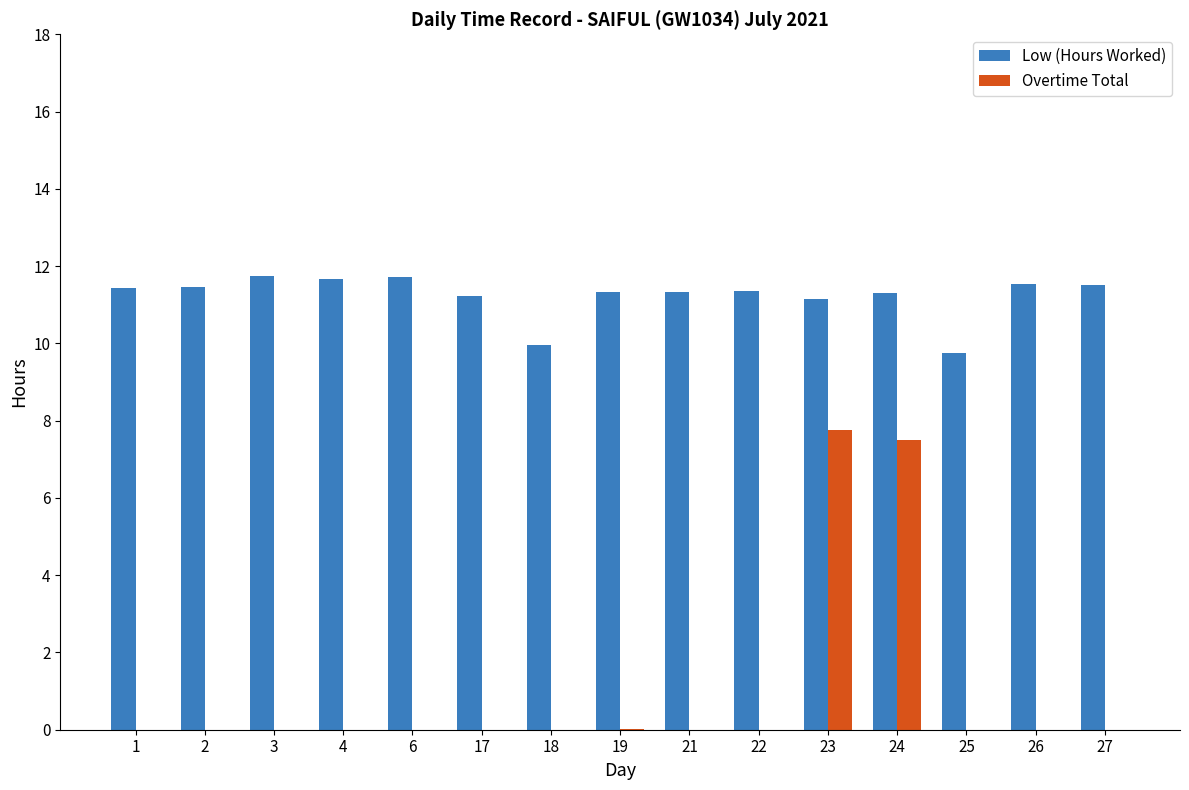

How many categories are shown in the chart?

15